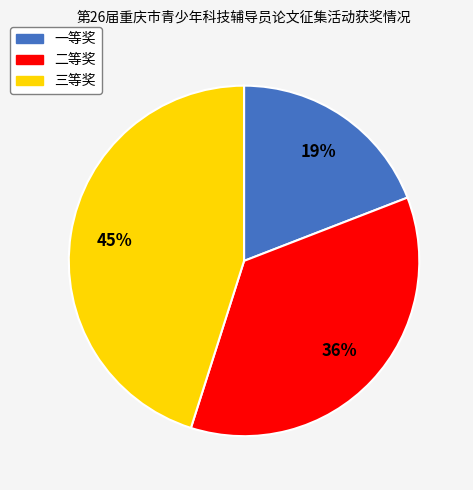

Is it true that 三等奖 is 45% of the pie?

True